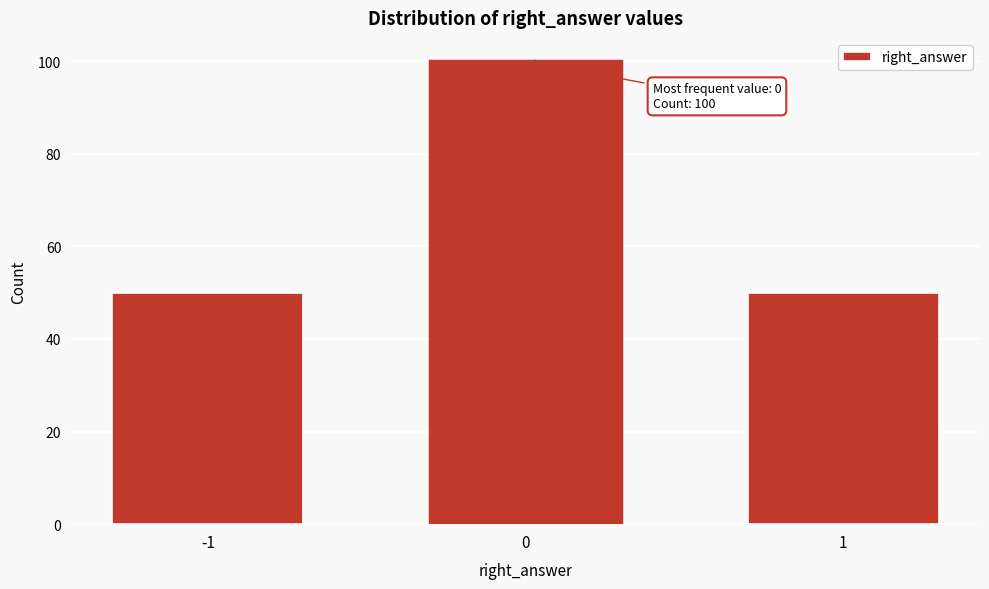

Reading left to right, extract all data points from this chart.

-1=50	0=100	1=50